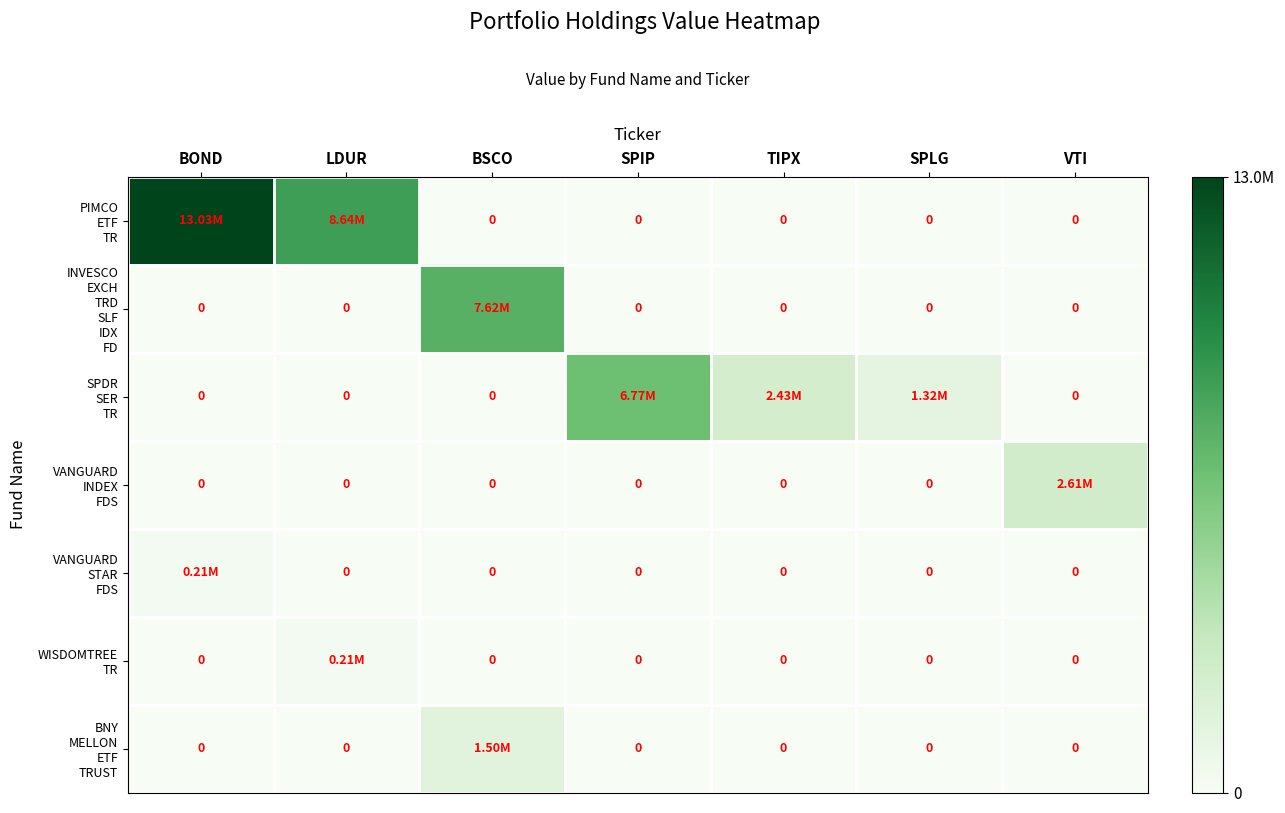

What is the spread (max minus min) of values at SPLG?

1320682